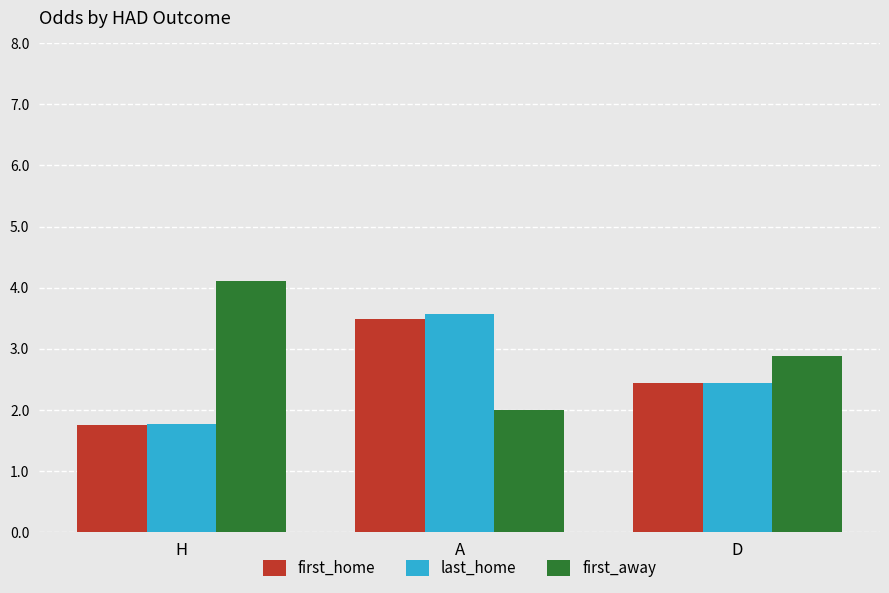

What is the difference between the maximum and minimum values in the first_away series?

2.1